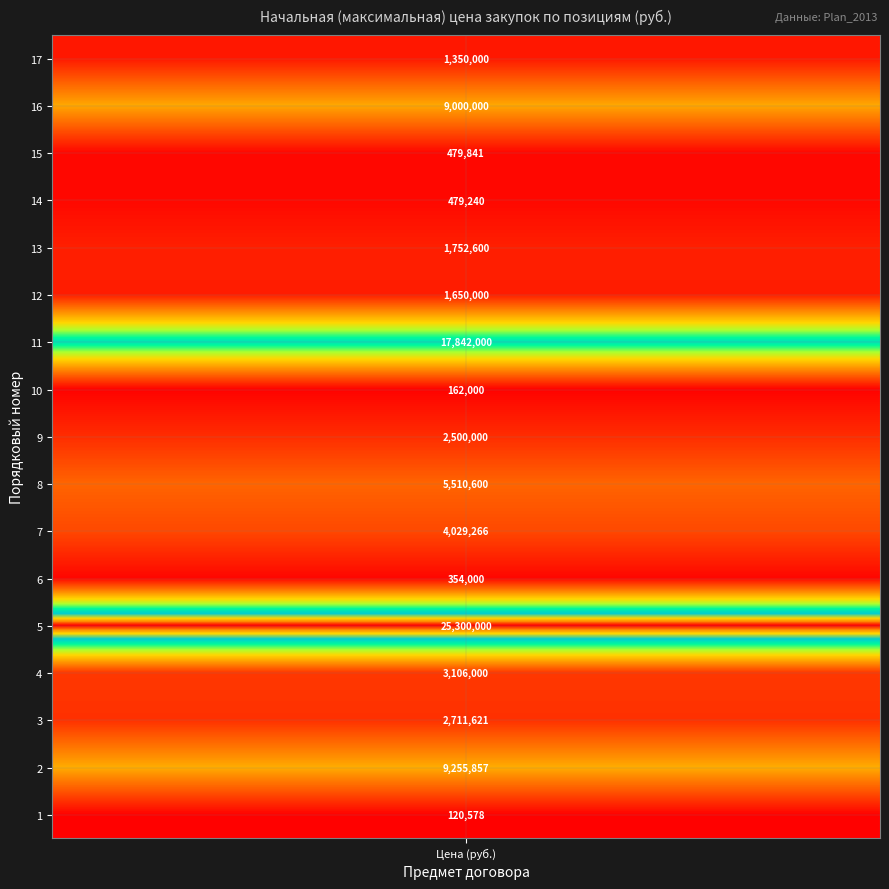

How many values exceed 2500000?

8